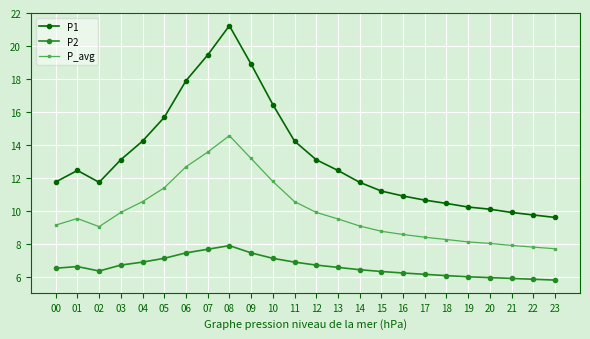

What is the value of the P2 point at the 18th from the left?

6.2